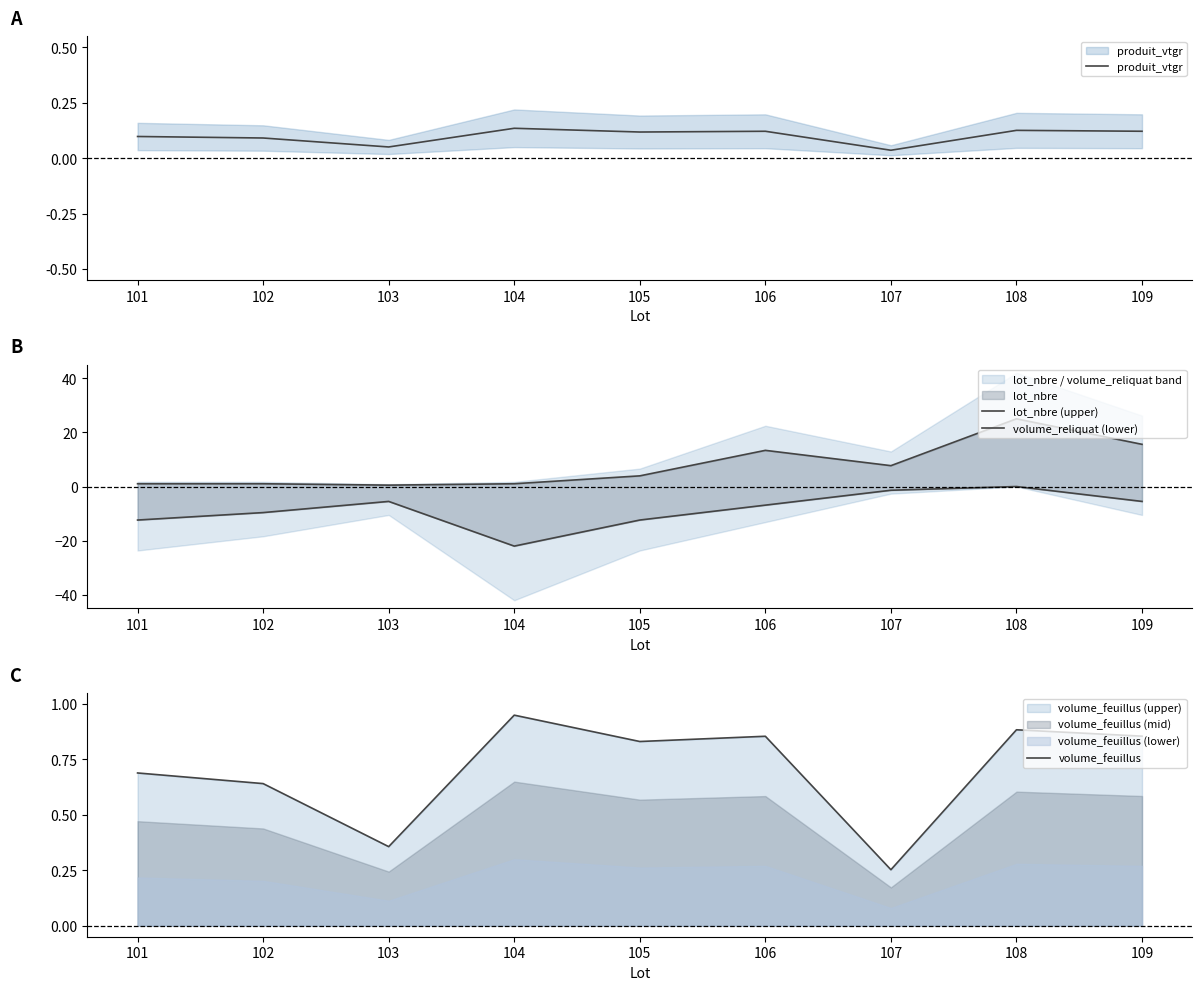

What is the approximate value of produit_vtgr at 103?

0.1